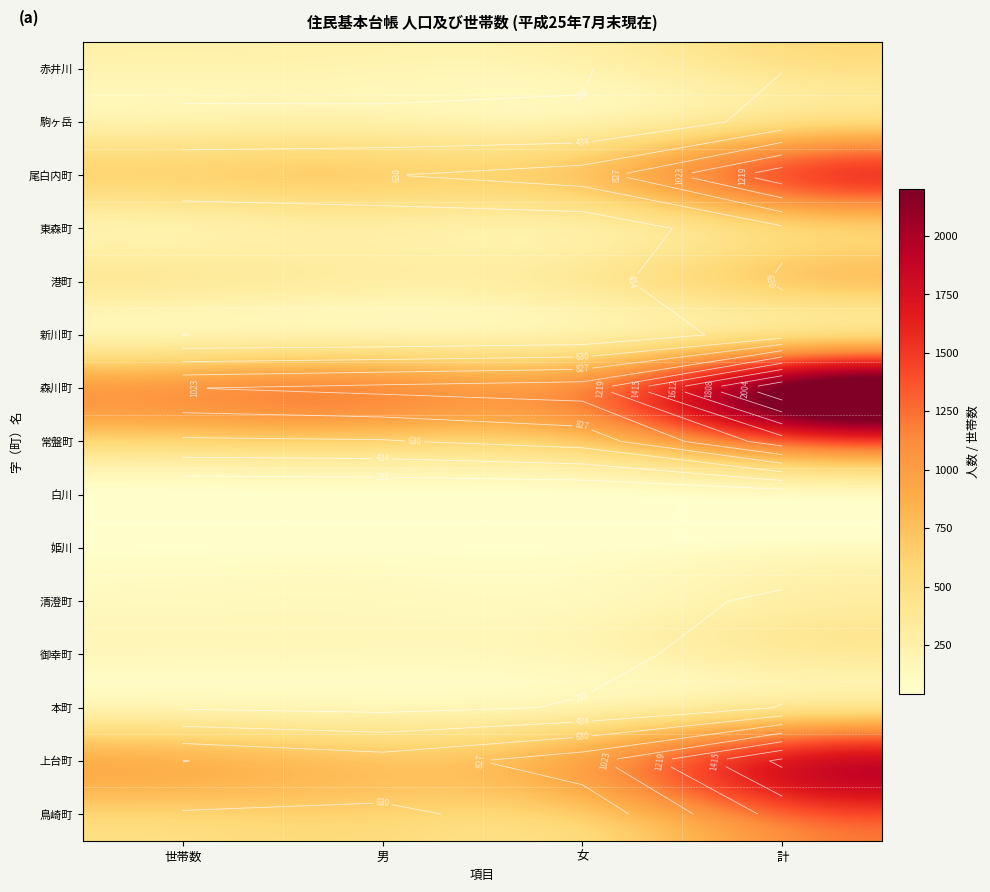

Which category has the lowest value across all series?

世帯数